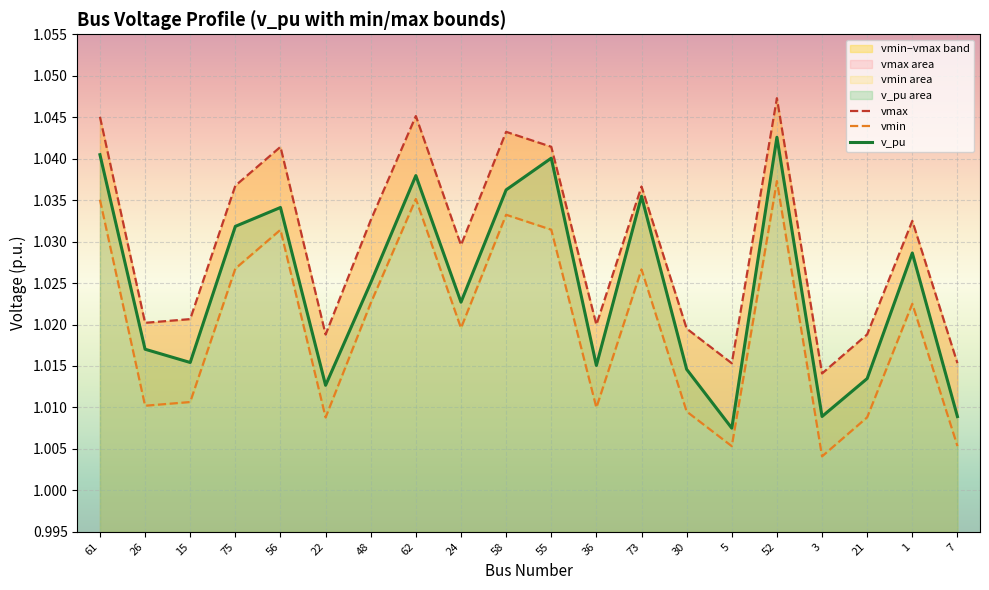

Is it true that v_pu equals 1.8 at 56?

False